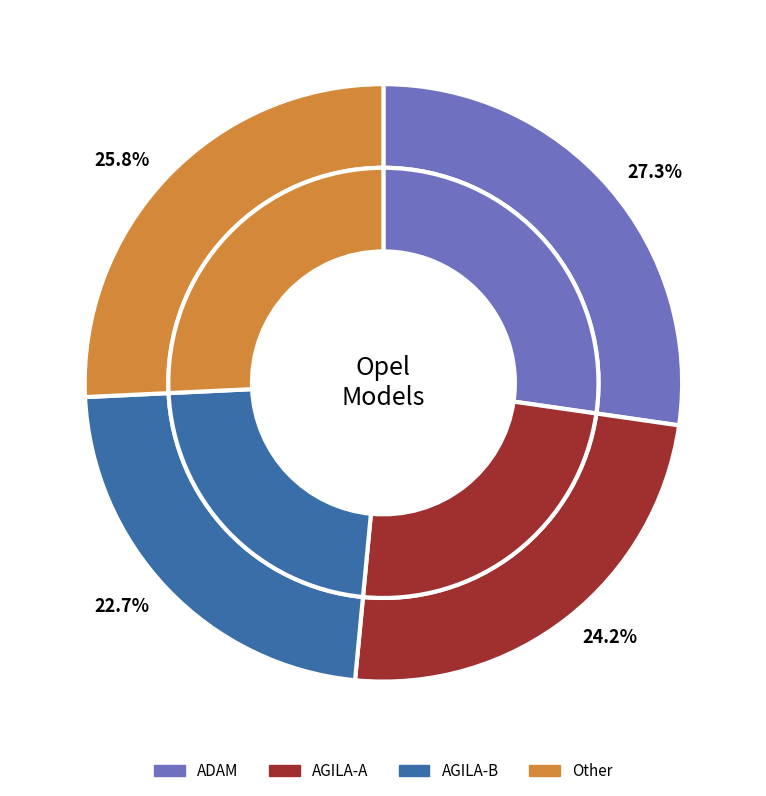

What percentage is NOT represented by ADAM?

72.7%